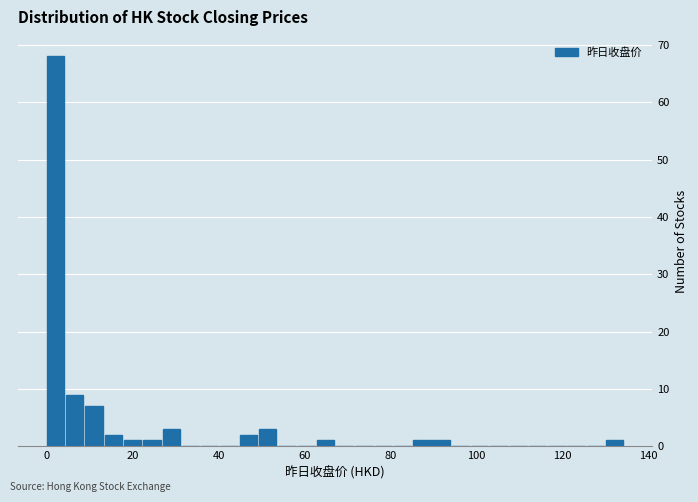

Around what value on the x-axis is the tallest bar? Give the approximate position of its centre, as read against the axis.

2